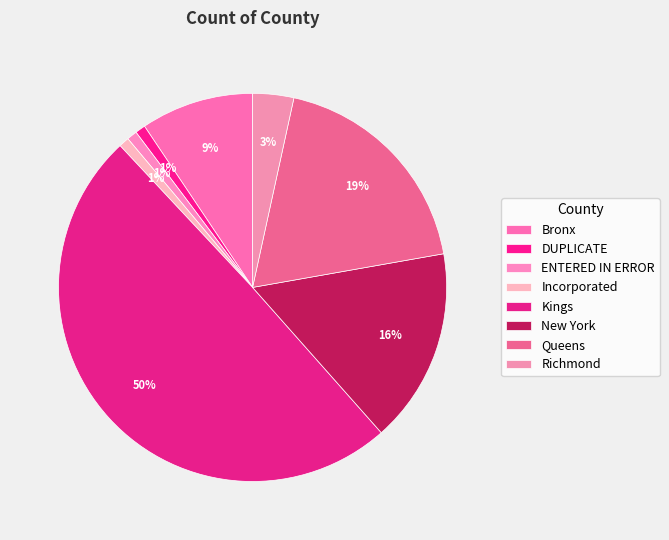

What is the change in value from Incorporated to Kings?

+57